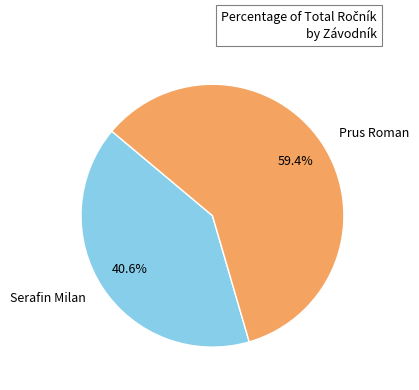

Between Prus Roman and Serafin Milan, which is larger?

Prus Roman